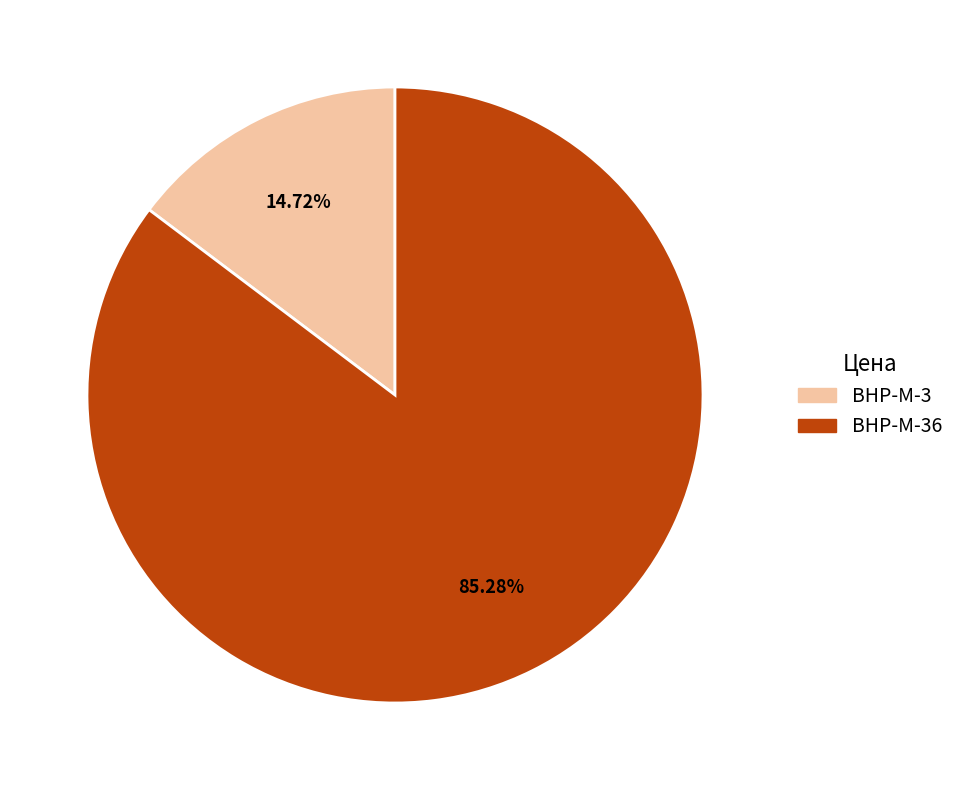

To the nearest percent, what is the difference between the BHP-M-3 and BHP-M-36 slice percentages?

71%